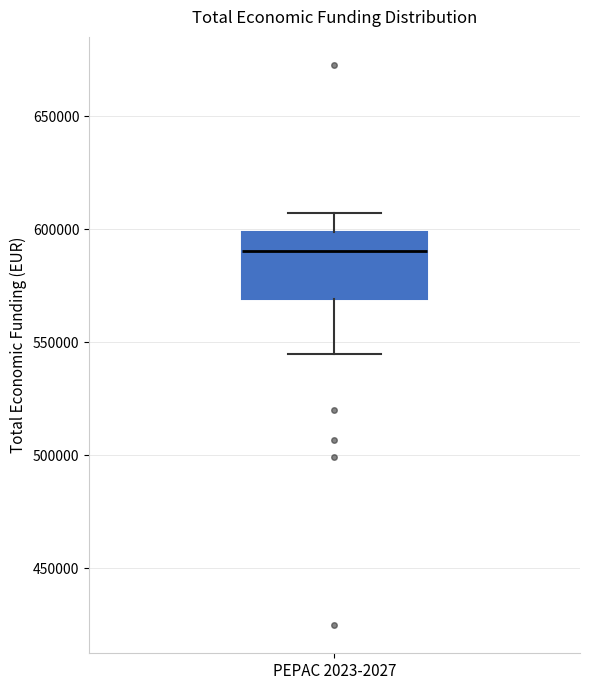

Transcribe this box plot: give where the median line is, the range the box spans, and where the two whiskers end, as read against the y-axis. The values are not printed on the chart, so give them approximately, as read against the axis.

median 590000, box 570000 to 600000, whiskers 545000 to 605000